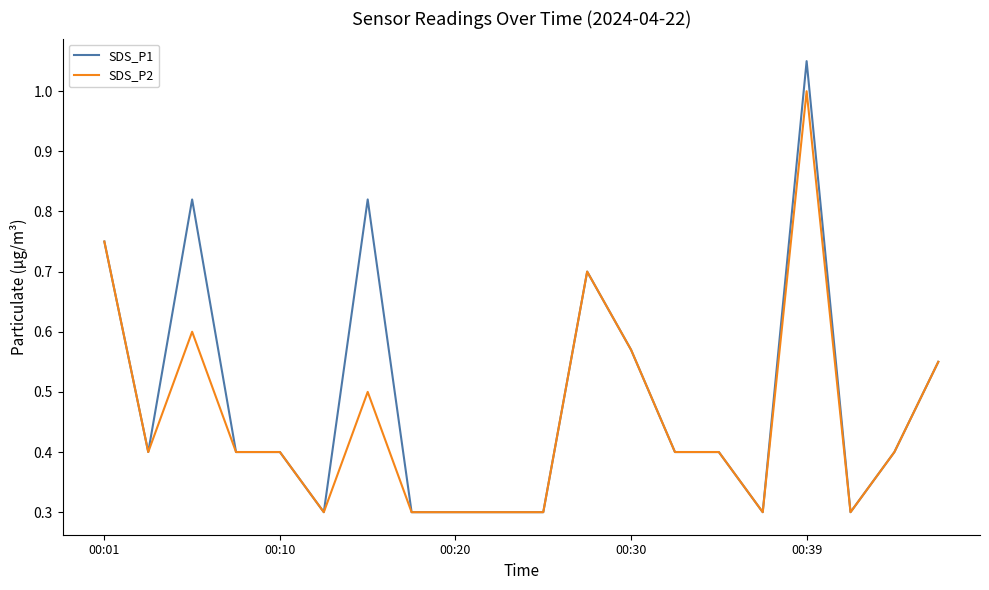

Which series has the widest spread of values?

SDS_P1